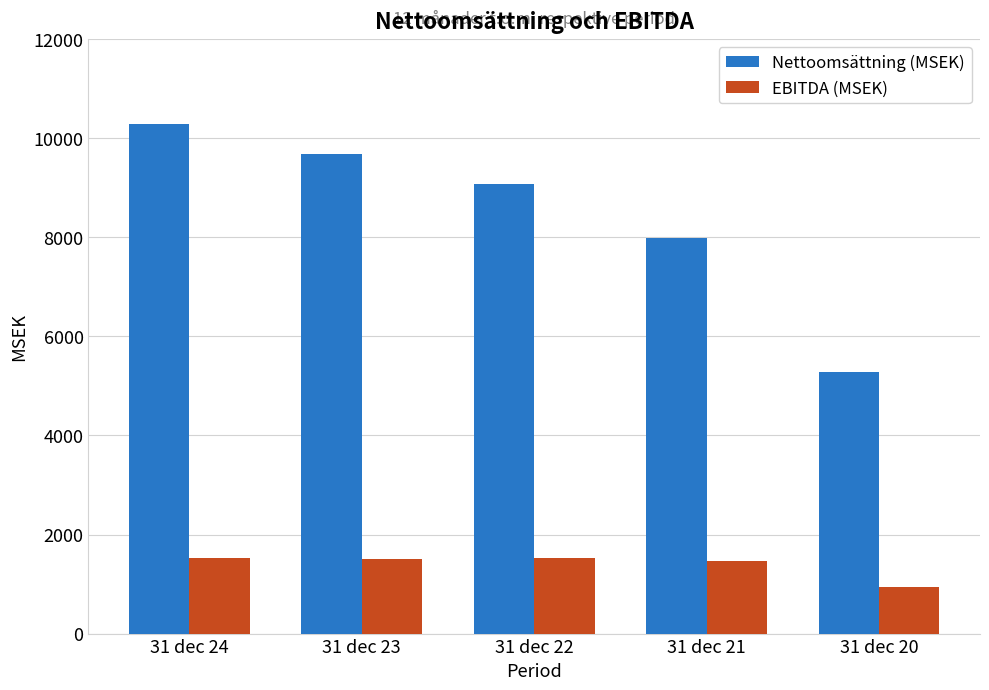

What are all the series names shown in the legend?

Nettoomsättning (MSEK), EBITDA (MSEK)